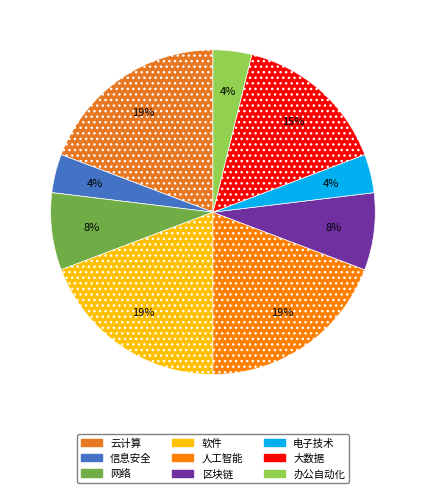

Approximately how many times larger is the value at 软件 compared to 人工智能?

1.0